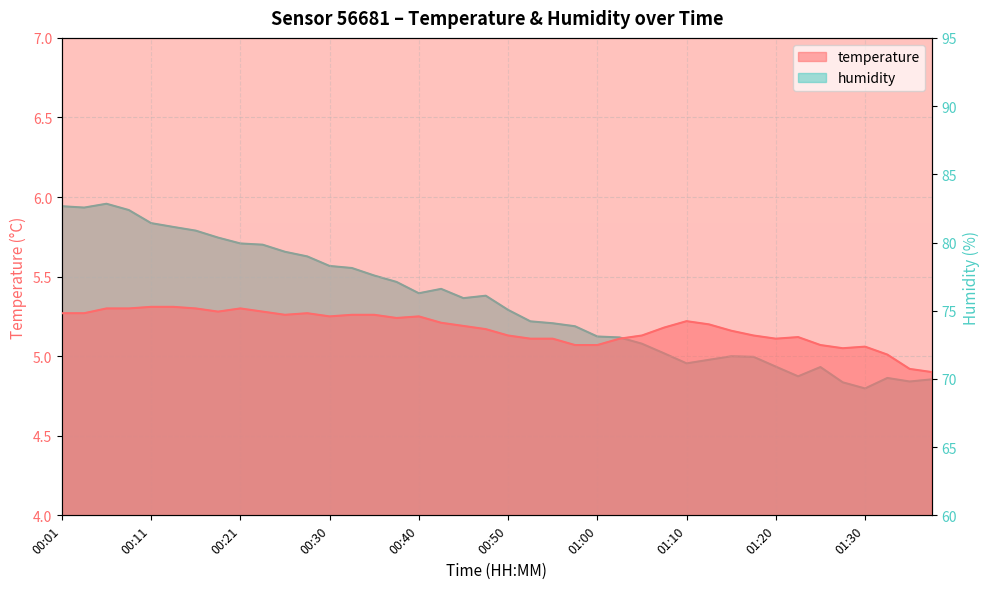

Where is humidity nearest to the value 76?

00:45